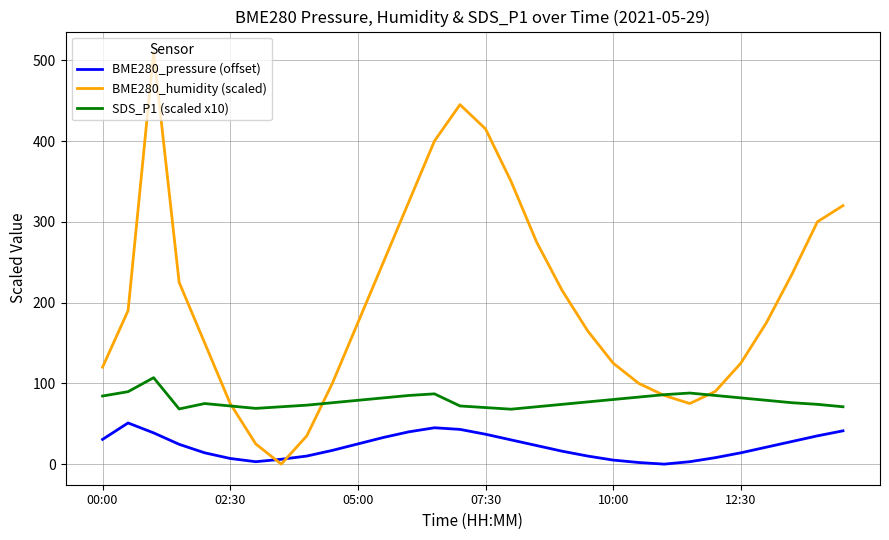

True or false: BME280_pressure (offset) and SDS_P1 (scaled x10) intersect in this chart.

False